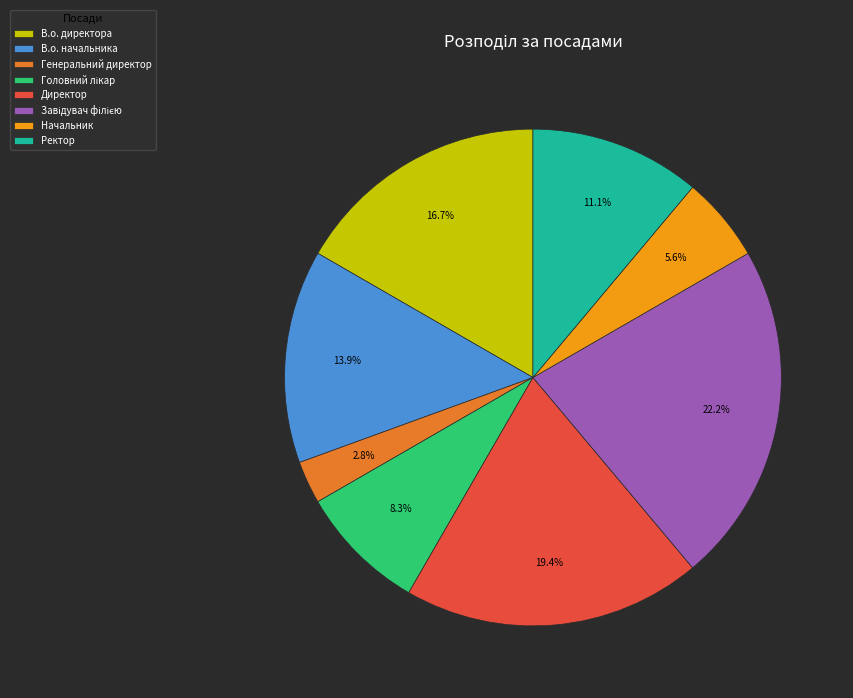

What is the smallest slice in the pie chart?

Генеральний директор